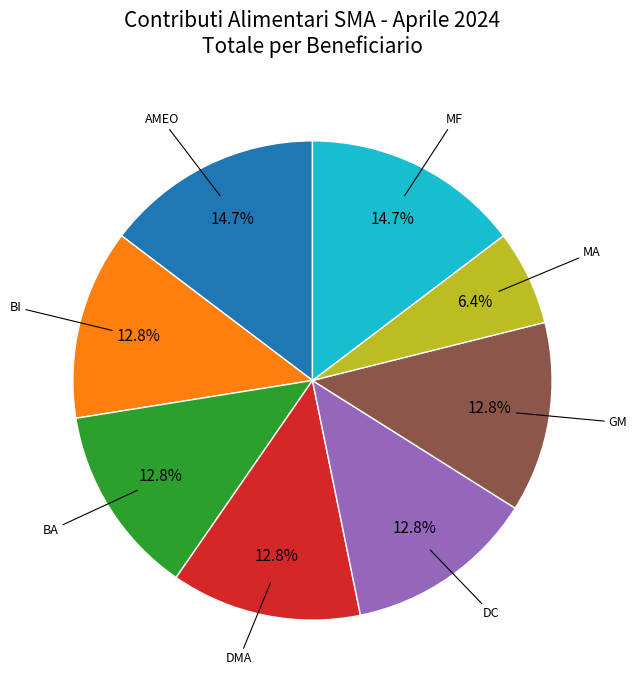

How many segments does this pie chart have?

8